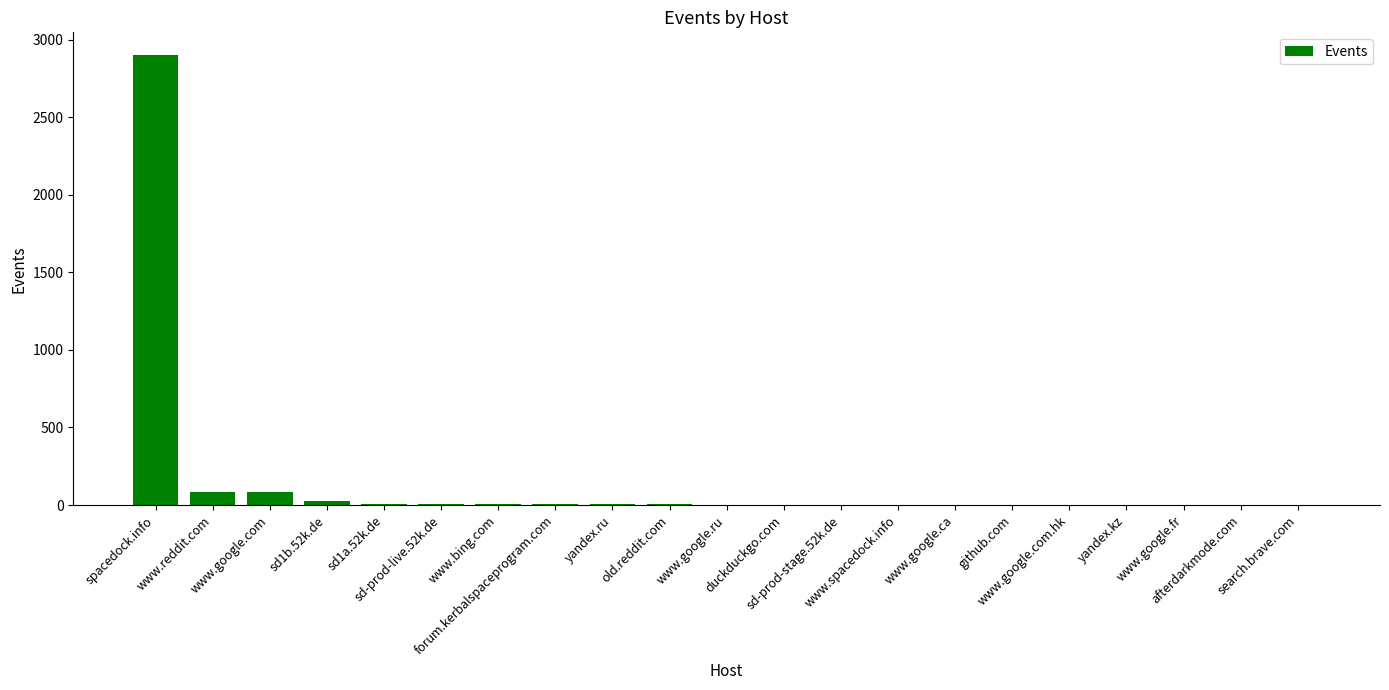

What is the sum of all values?

3138